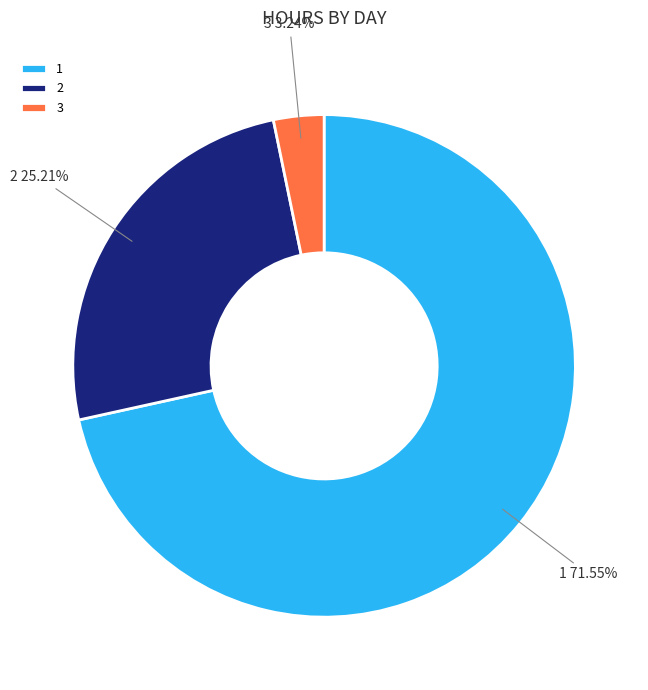

What is the smallest slice in the pie chart?

3